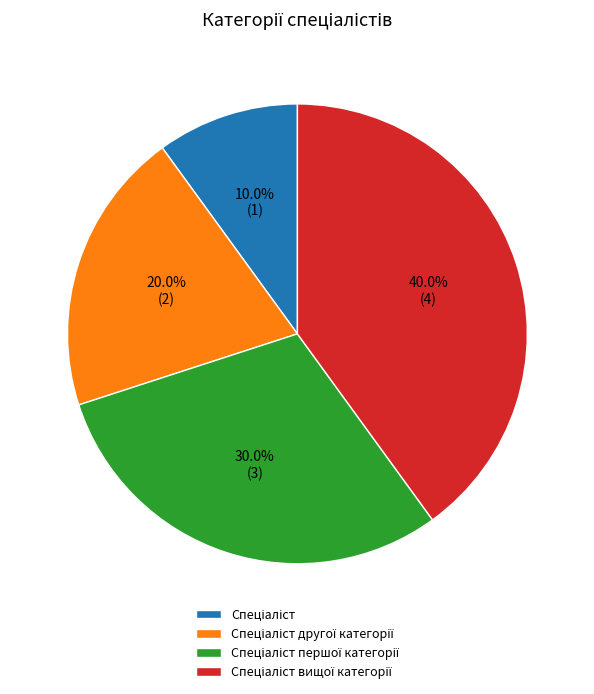

Is there a majority slice in this chart?

No